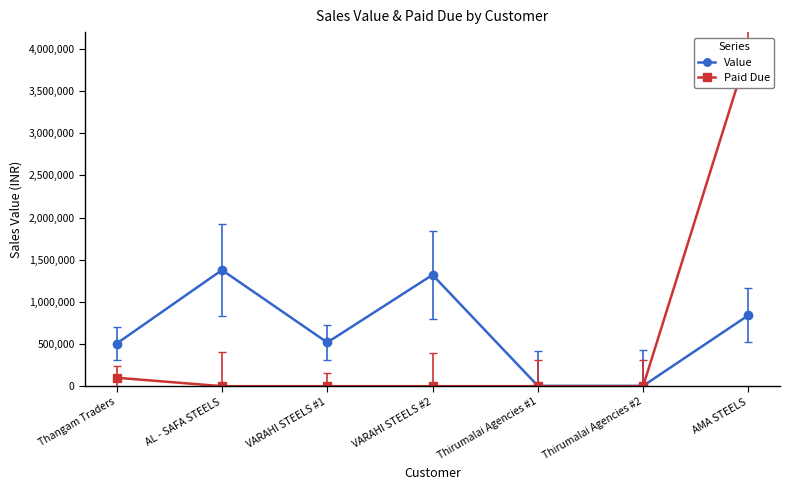

The Value series shows 1923068.1 at VARAHI STEELS #2. True or false?

False